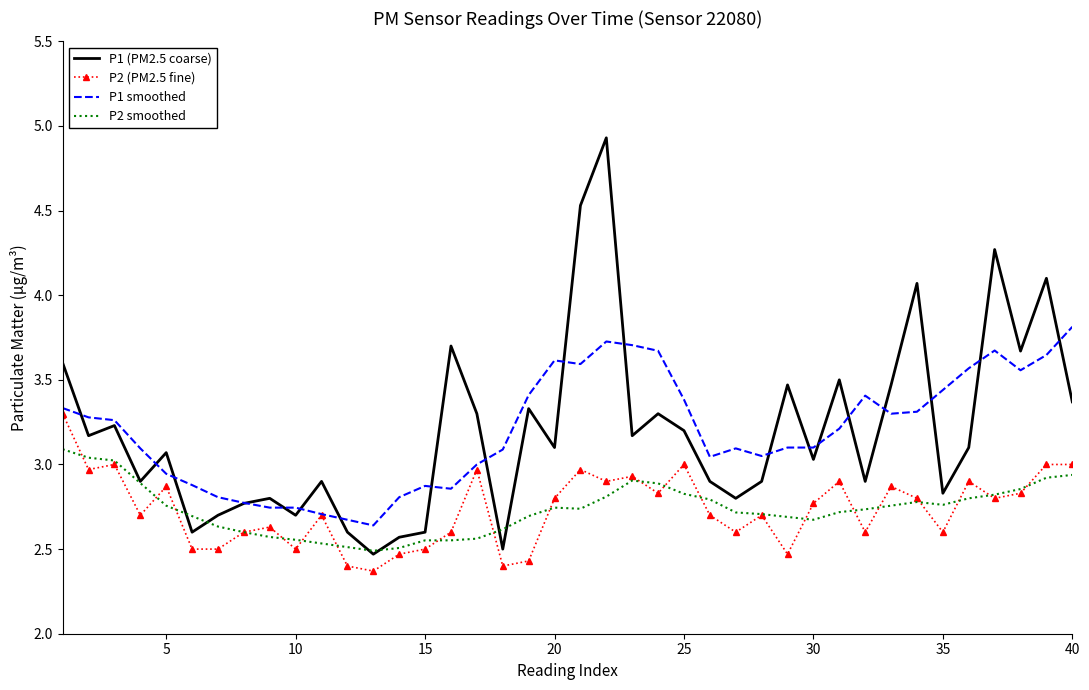

What is the minimum value shown in the chart?

2.4